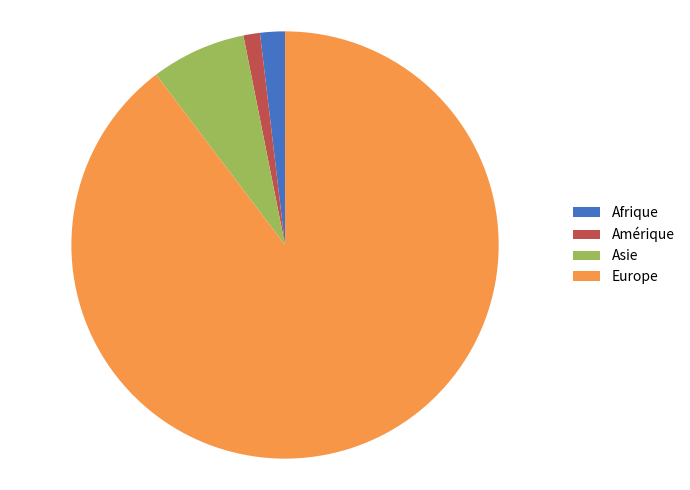

Do Europe and Afrique together represent more than half of the pie?

Yes